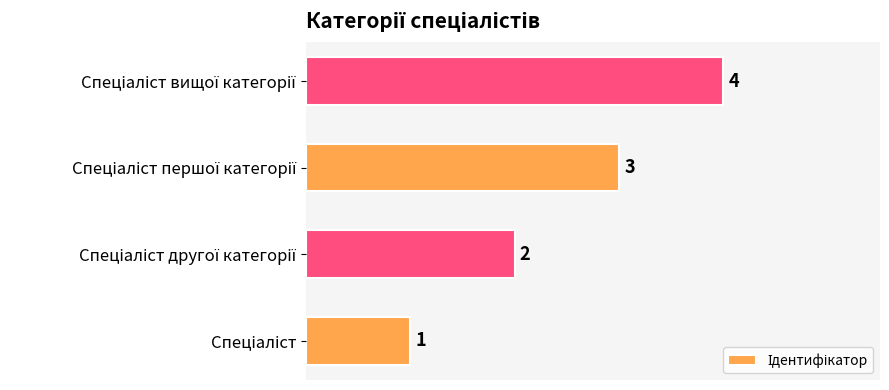

What is the difference between the maximum and minimum values?

3